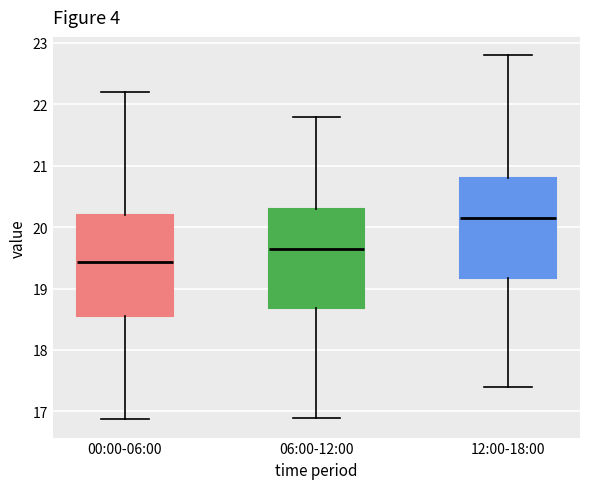

Reading left to right, transcribe this box plot: for each box, give where its median line is, the range the box spans, and where its two whiskers end, as read against the y-axis. The values are not printed on the chart, so give them approximately, as read against the axis.

00:00-06:00: median 19.4, box 18.6 to 20.2, whiskers 16.9 to 22.2
06:00-12:00: median 19.7, box 18.7 to 20.3, whiskers 16.9 to 21.8
12:00-18:00: median 20.2, box 19.2 to 20.8, whiskers 17.4 to 22.8